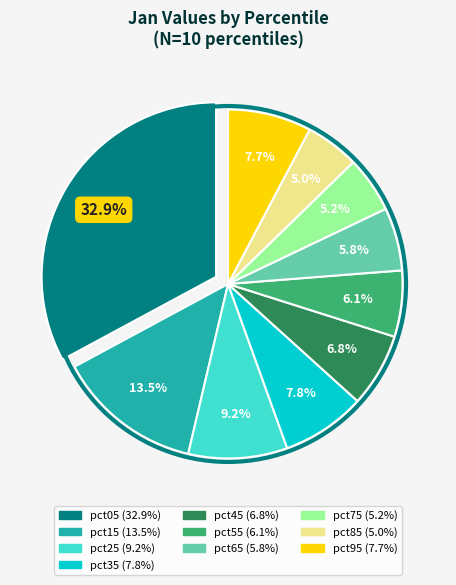

To the nearest percent, what is the average slice percentage?

10%